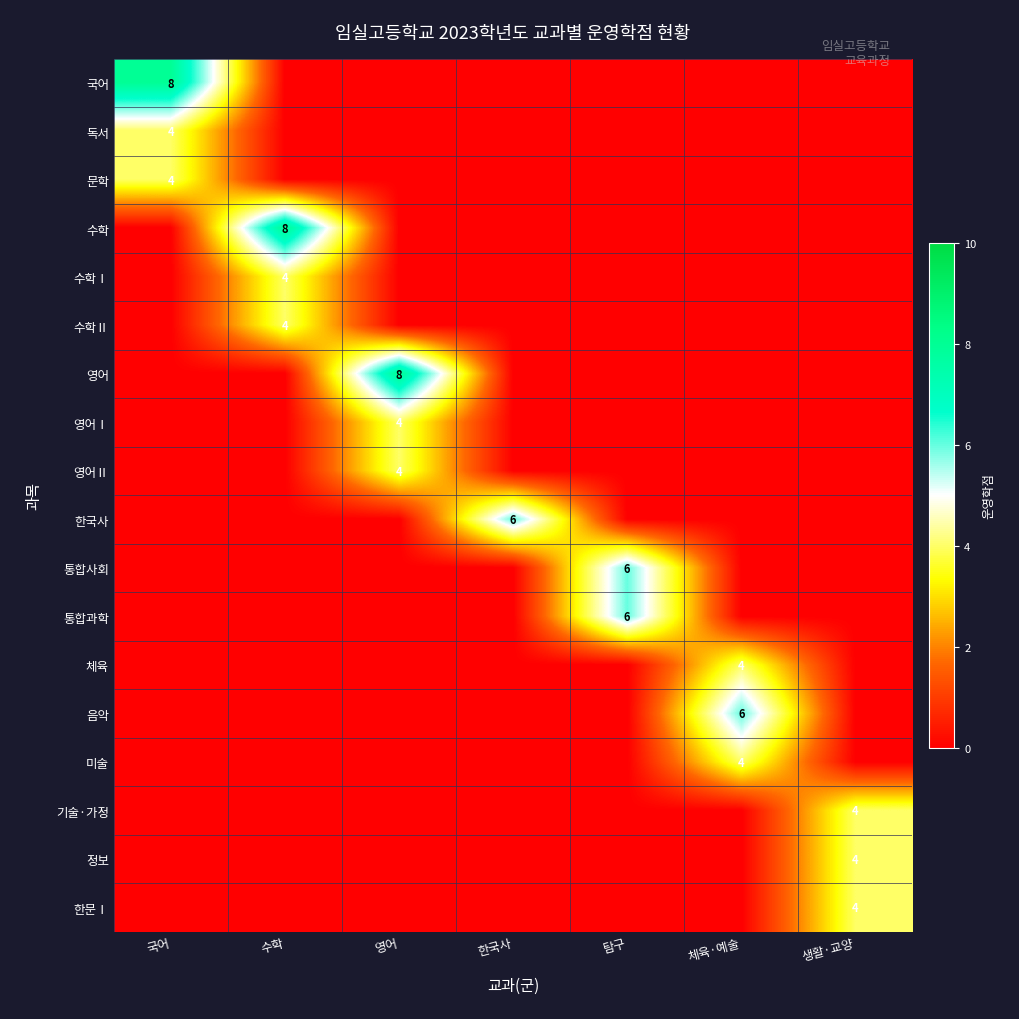

What is the difference between the 영어Ⅰ values at 국어 and 영어?

4